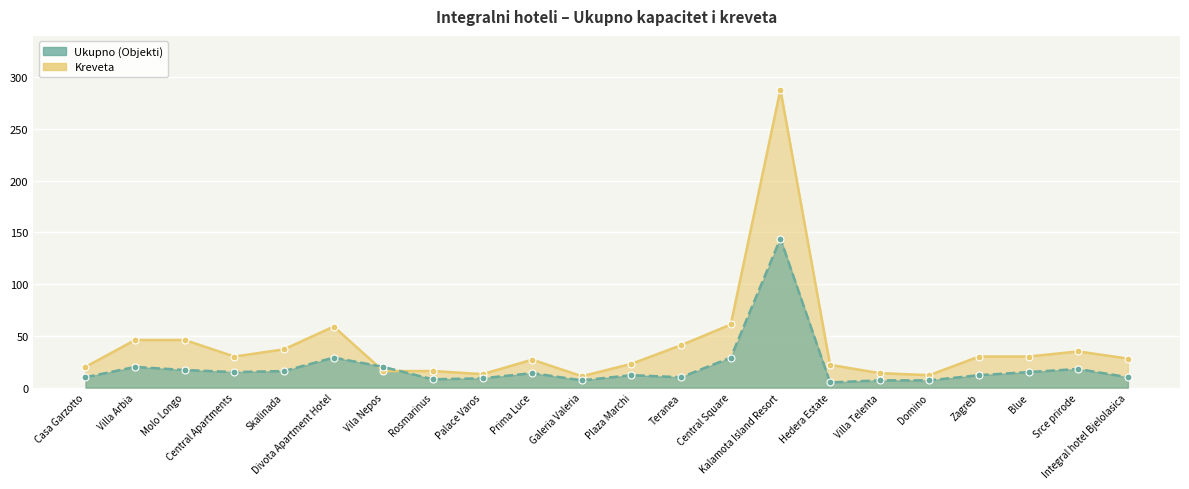

Reading left to right, extract all data points from this chart.

Ukupno (Objekti): Casa Garzotto=10	Villa Arbia=20	Molo Longo=17	Central Apartments=15	Skalinada=16	Divota Apartment Hotel=29	Vila Nepos=20	Rosmarinus=8	Palace Varos=9	Prima Luce=14	Galeria Valeria=7	Plaza Marchi=12	Teranea=10	Central Square=29	Kalamota Island Resort=144	Hedera Estate=5	Villa Telenta=7	Domino=7	Zagreb=12	Blue=15	Srce prirode=18	Integral hotel Bjelolasica=10
Kreveta: Casa Garzotto=20	Villa Arbia=46	Molo Longo=46	Central Apartments=30	Skalinada=37	Divota Apartment Hotel=59	Vila Nepos=16	Rosmarinus=16	Palace Varos=13	Prima Luce=27	Galeria Valeria=11	Plaza Marchi=23	Teranea=41	Central Square=61	Kalamota Island Resort=288	Hedera Estate=22	Villa Telenta=14	Domino=12	Zagreb=30	Blue=30	Srce prirode=35	Integral hotel Bjelolasica=28